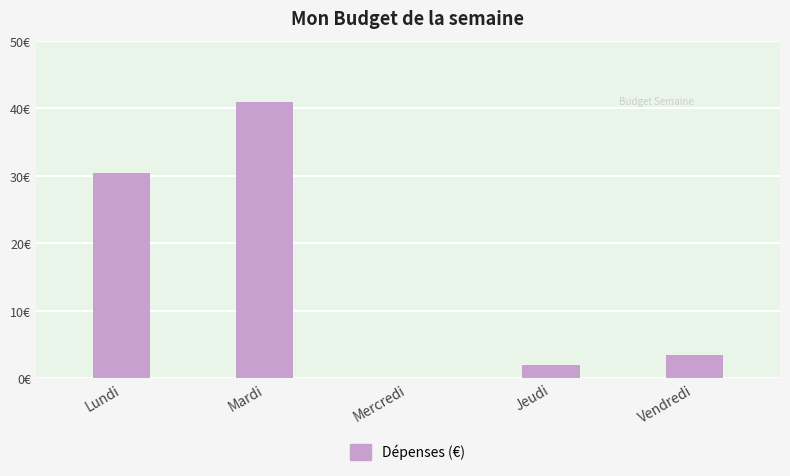

What is the difference between the second highest and second lowest values?

28.4